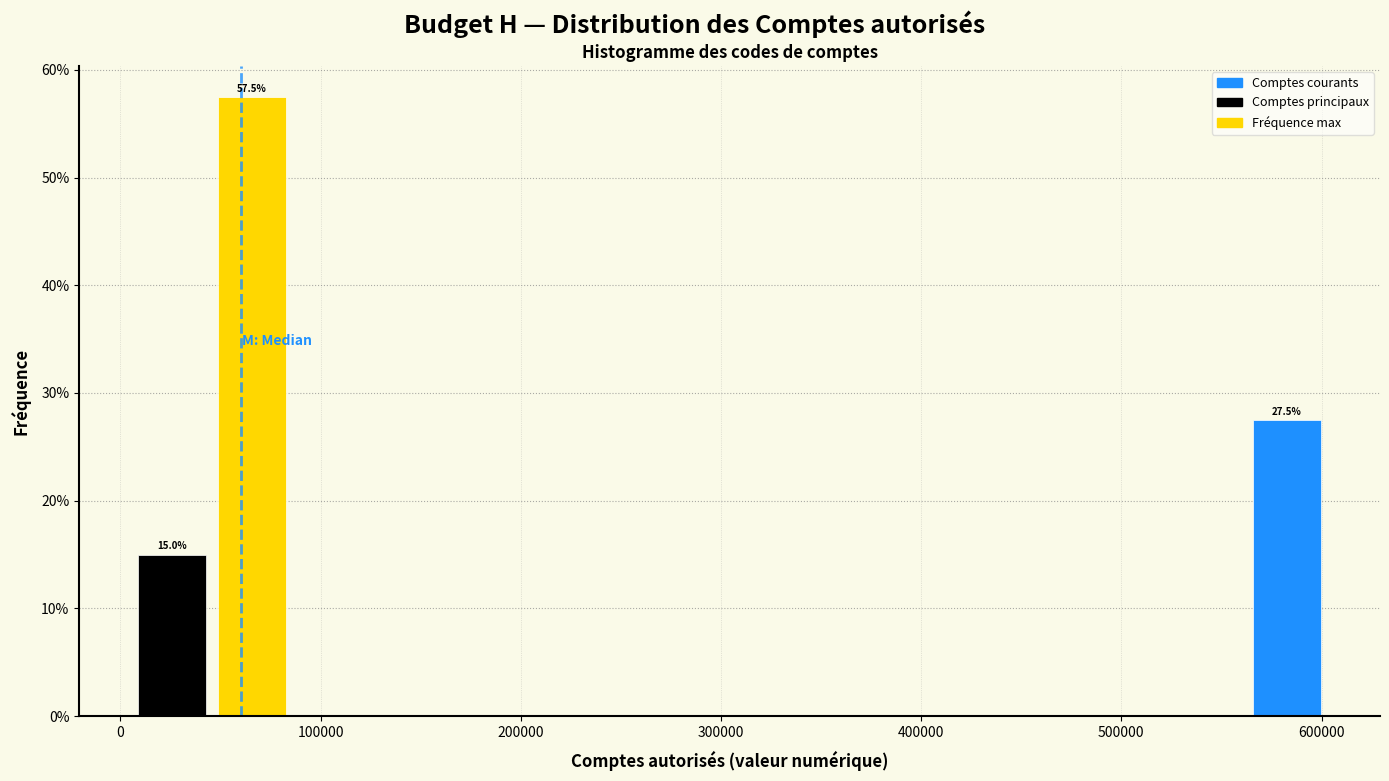

Read against the x-axis, roughly where is the centre of the tallest bar?

70000